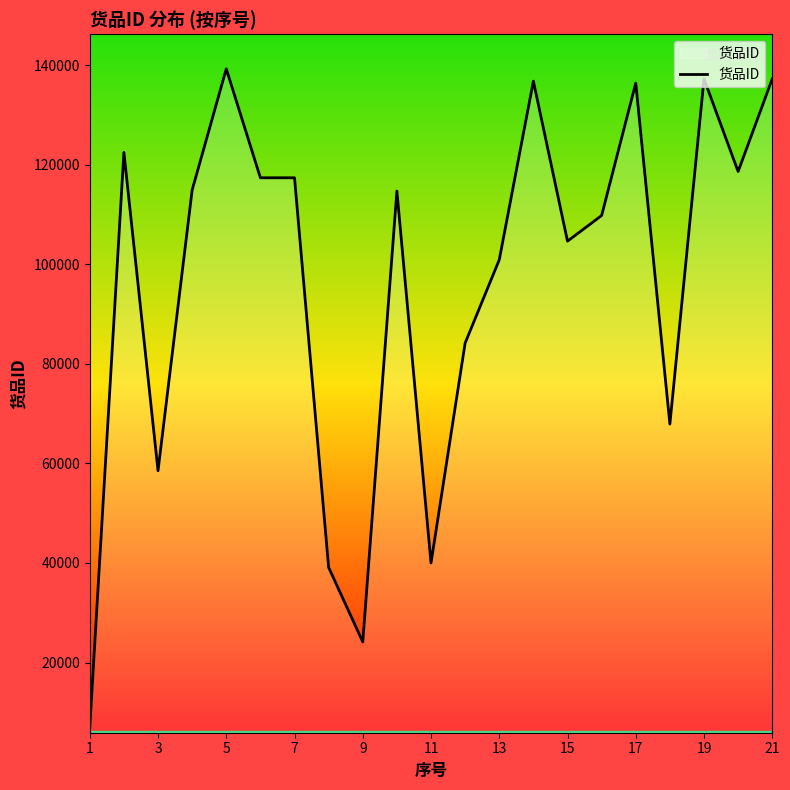

What is the difference between the maximum and minimum values?

132316